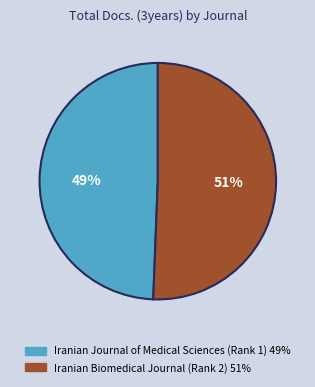

To the nearest percent, what percentage of the pie is Iranian Biomedical Journal (Rank 2)?

51%